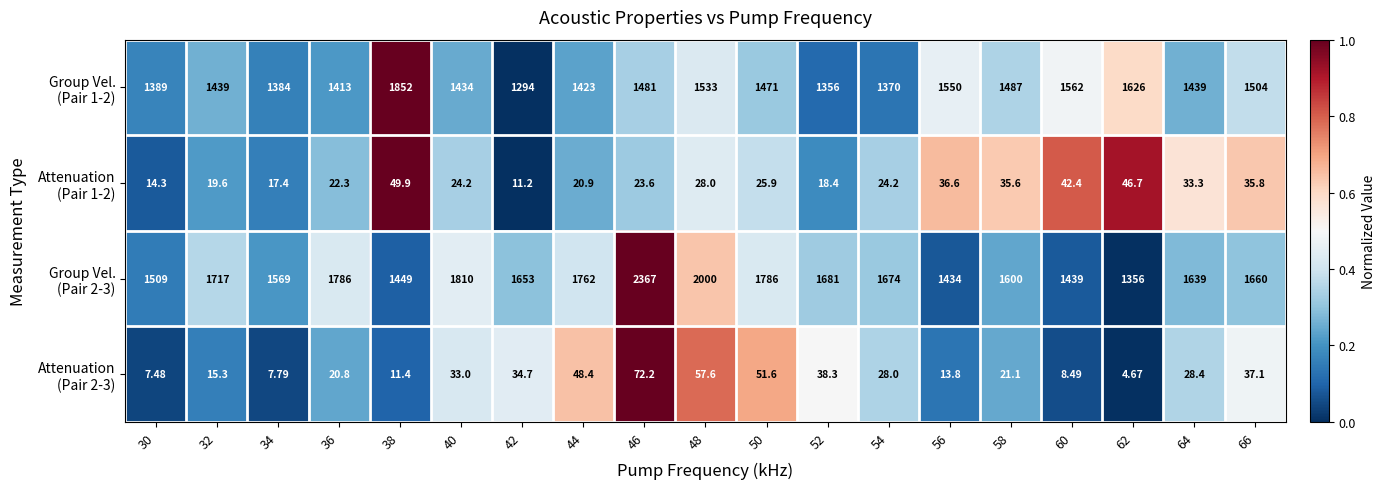

Count the number of categories in the chart.

19